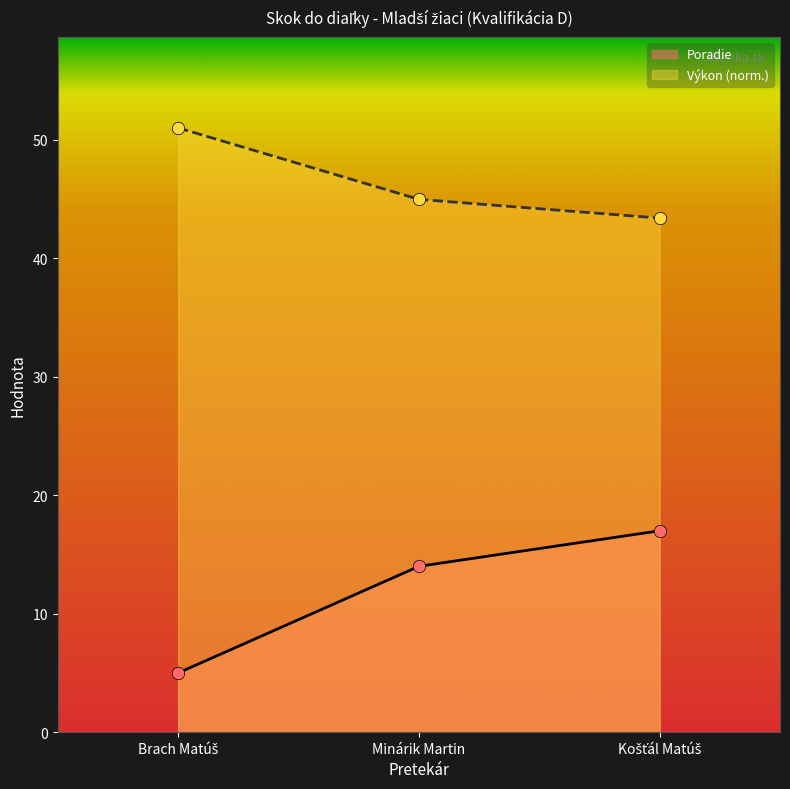

Which series has the largest Y range (max minus min)?

Poradie